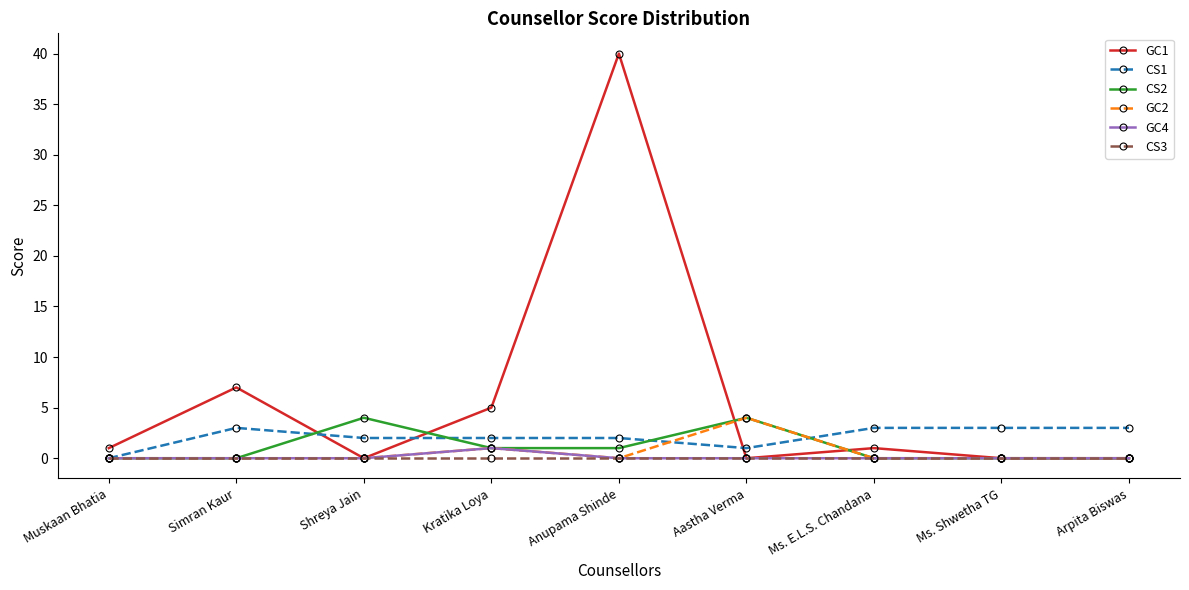

Is the value of CS3 at Kratika Loya greater than the value of CS2 at Aastha Verma?

No